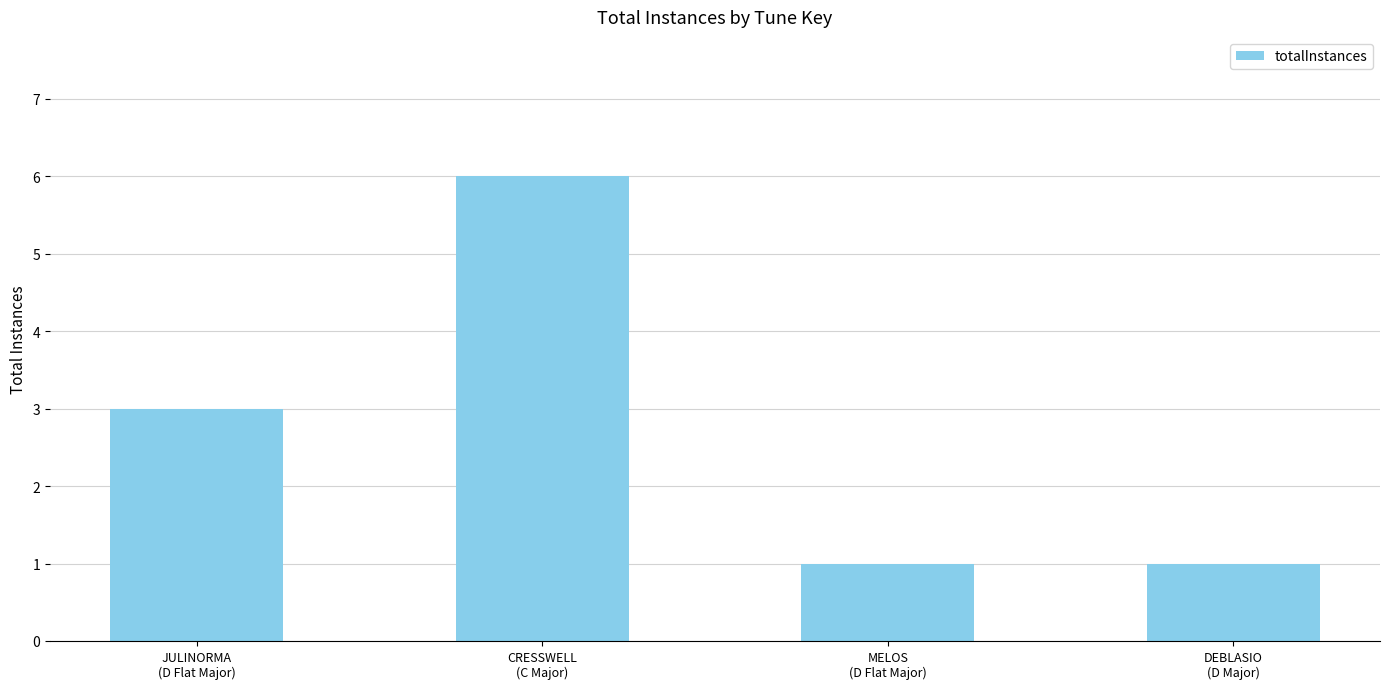

Read the value at DEBLASIO
(D Major).

1